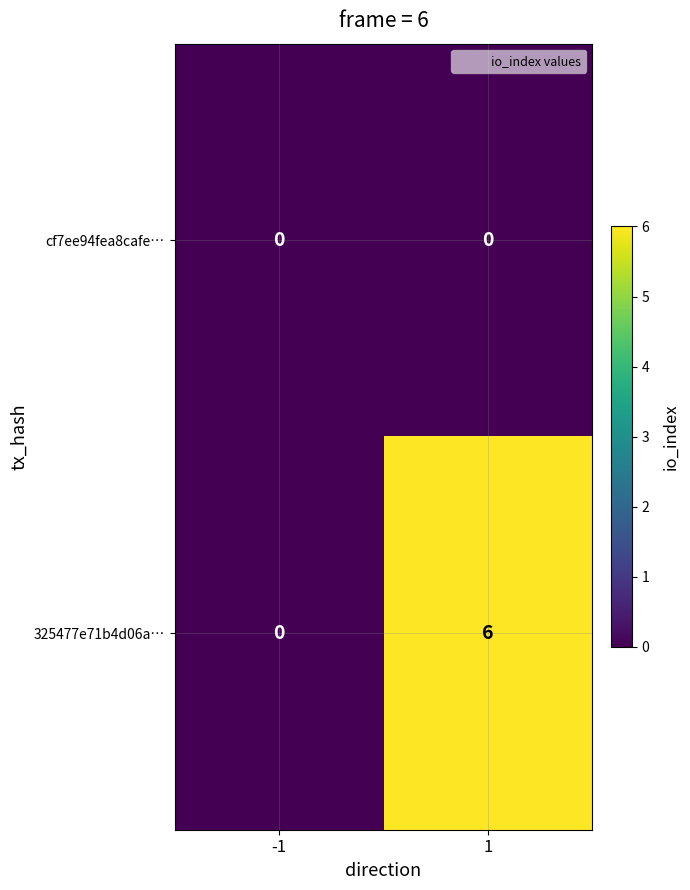

What is the maximum value shown in the chart?

6